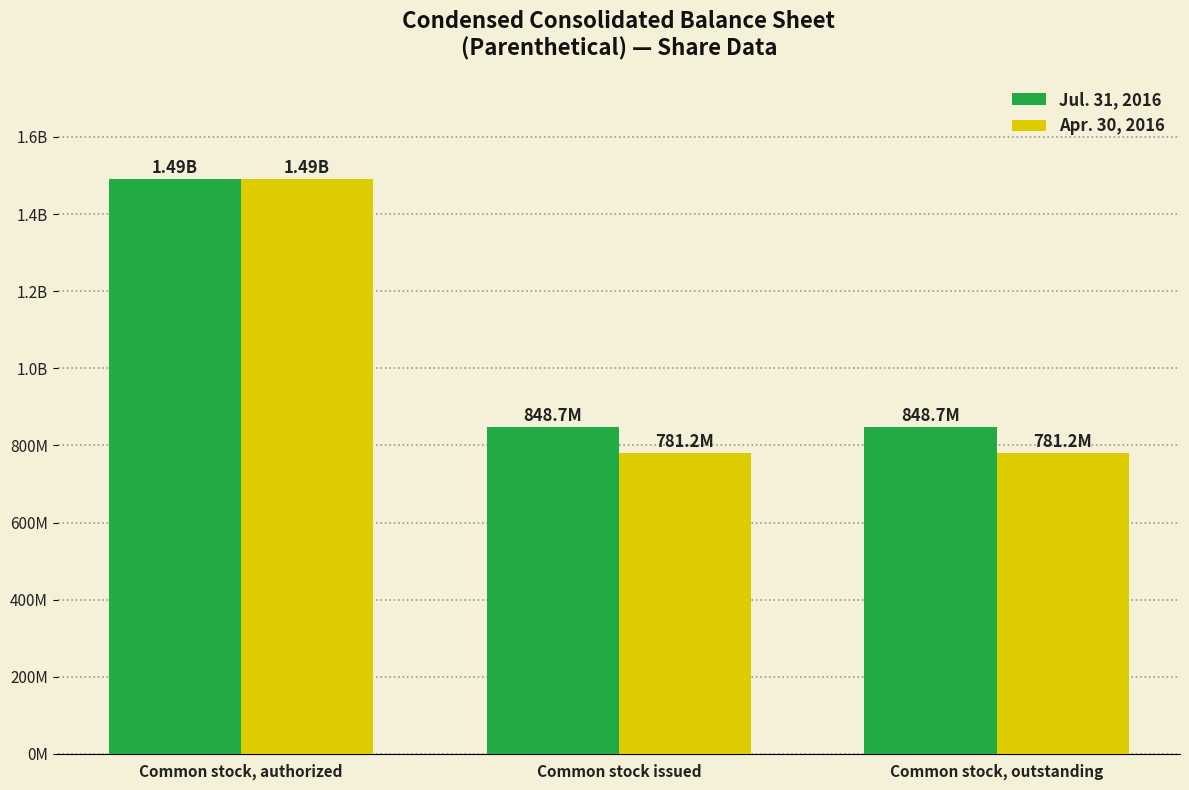

Does the chart contain stacked bars?

No